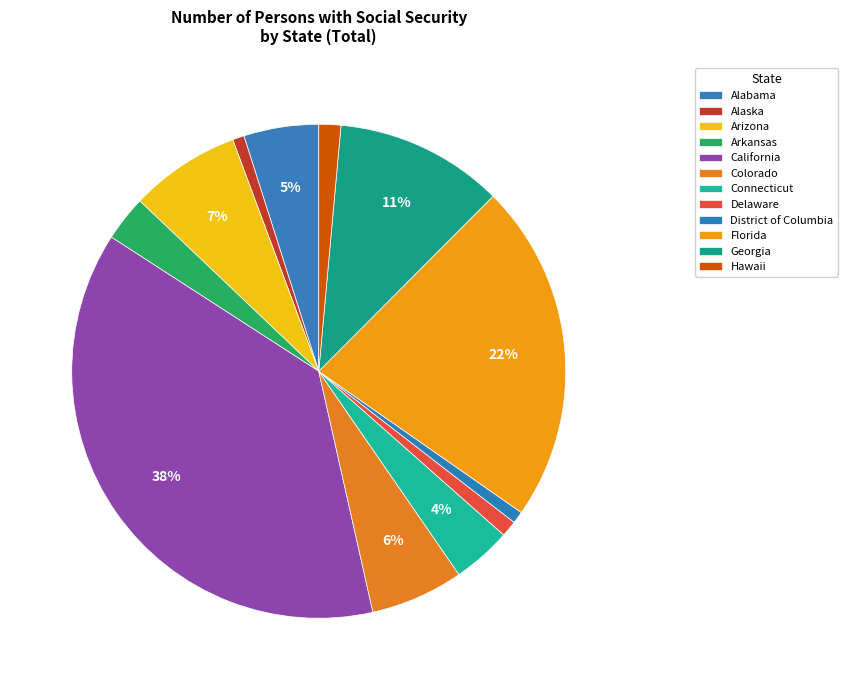

How many segments does this pie chart have?

12